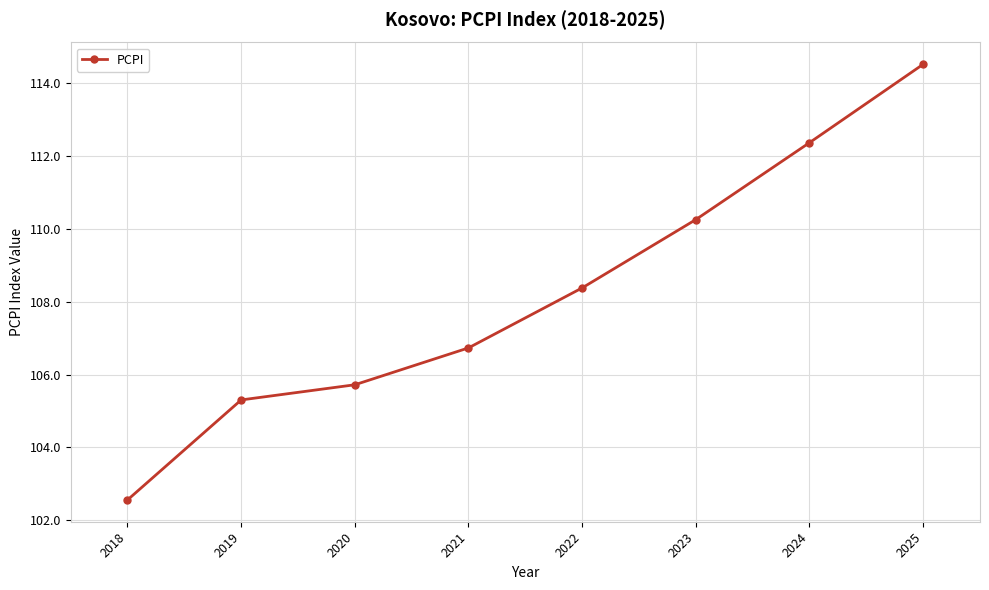

Reading right to left, extract all data points from this chart.

2025=114.5	2024=112.4	2023=110.3	2022=108.4	2021=106.7	2020=105.7	2019=105.3	2018=102.6